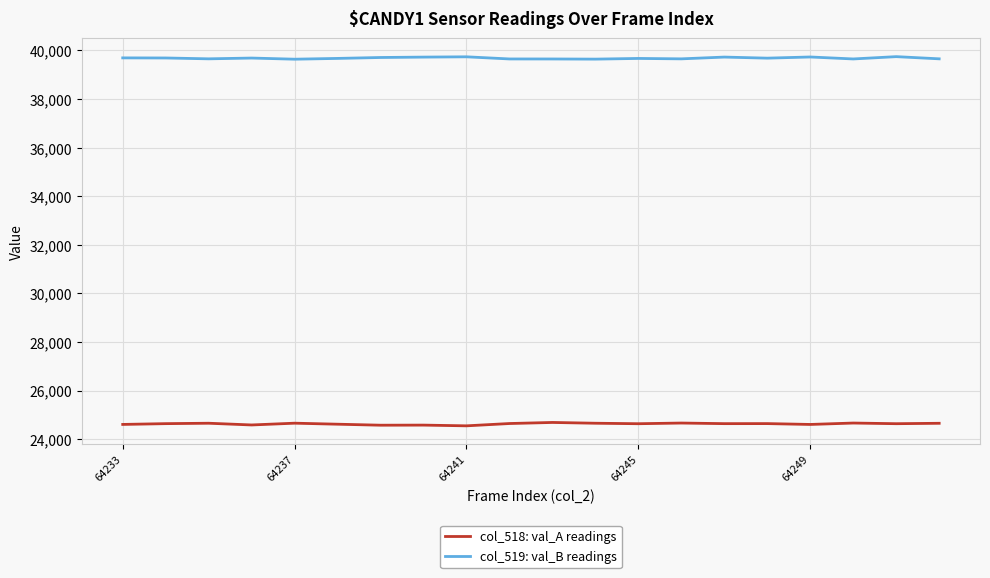

True or false: col_519: val_B readings and col_518: val_A readings cross at least once.

False